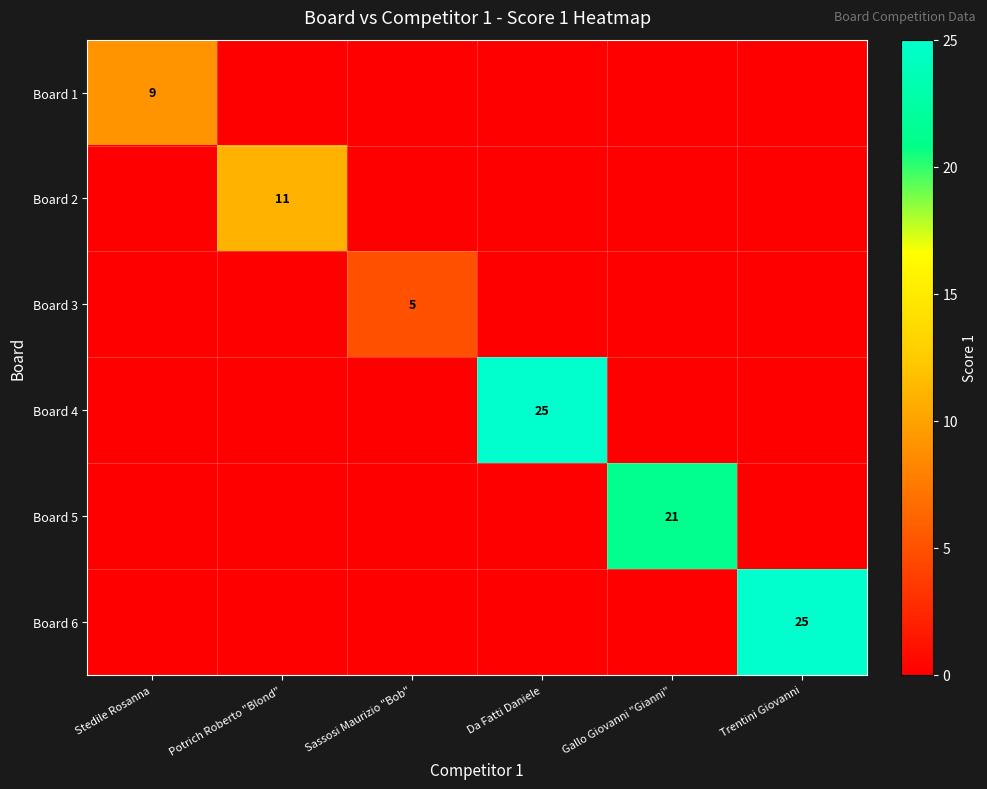

What is the difference between the maximum and second lowest values in the Board 5 series?

21